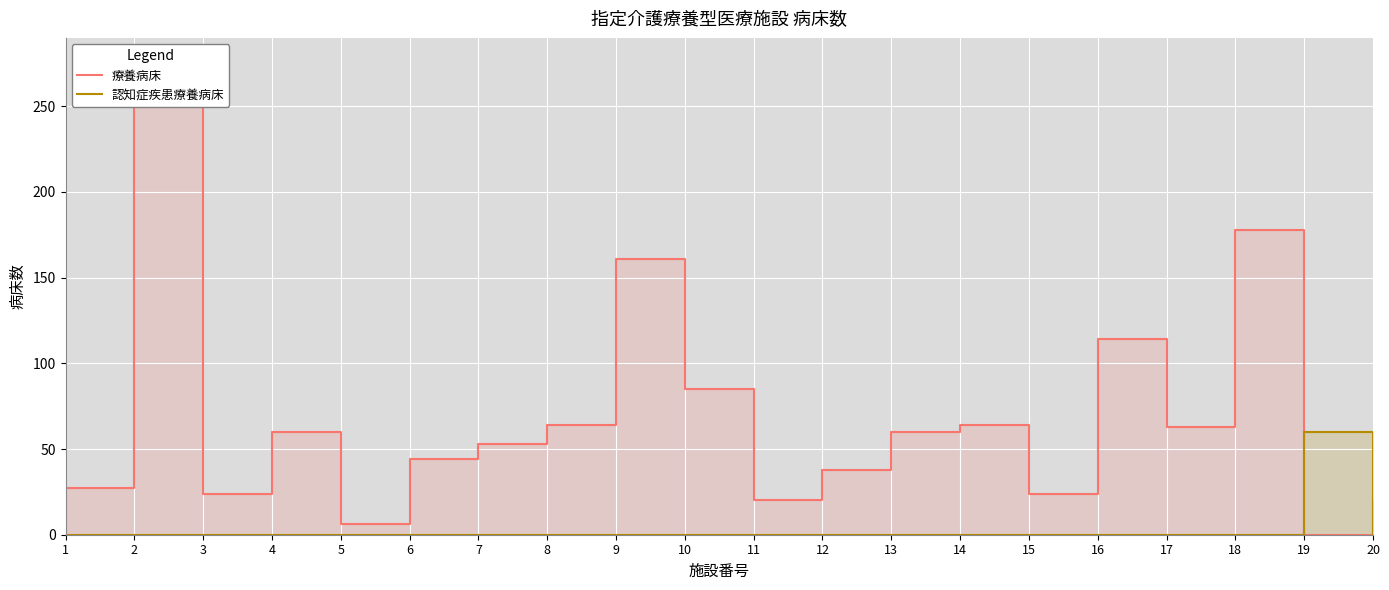

Rank the series at 13 from highest to lowest value.

療養病床, 認知症疾患療養病床